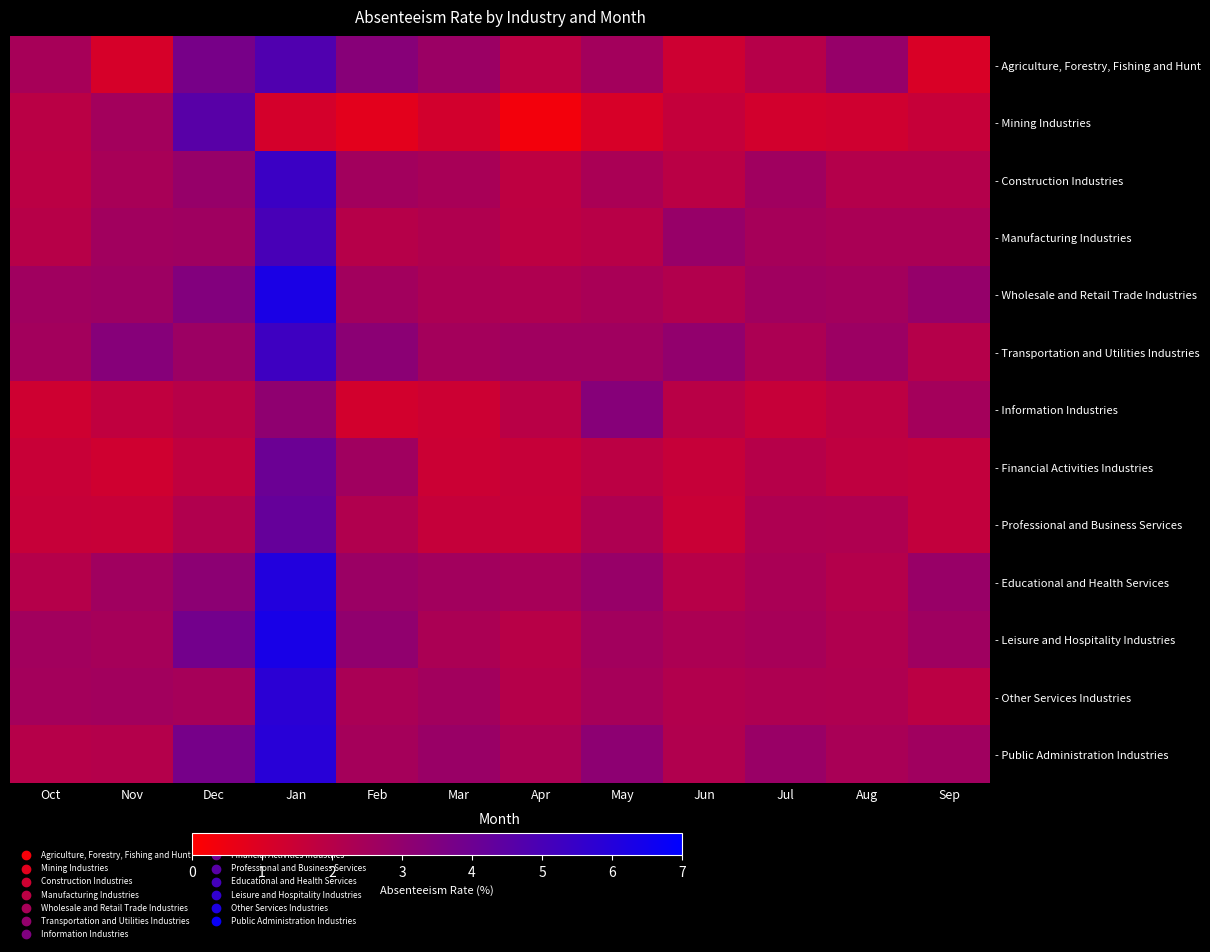

What is the total value across all series at Oct?

26.9